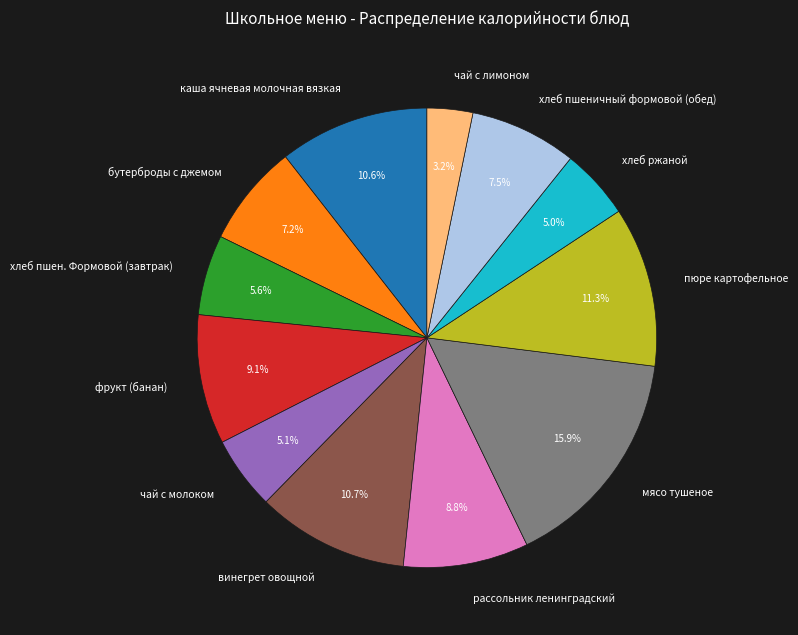

Is there any slice that represents more than half of the pie?

No